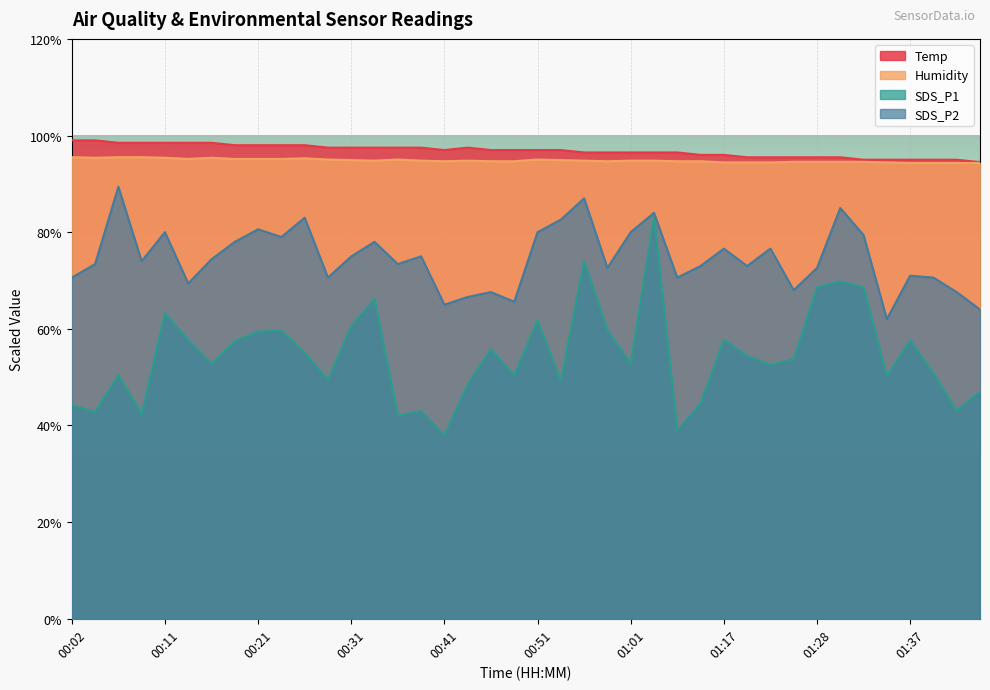

What is the label of the 23rd point from the left?

00:56